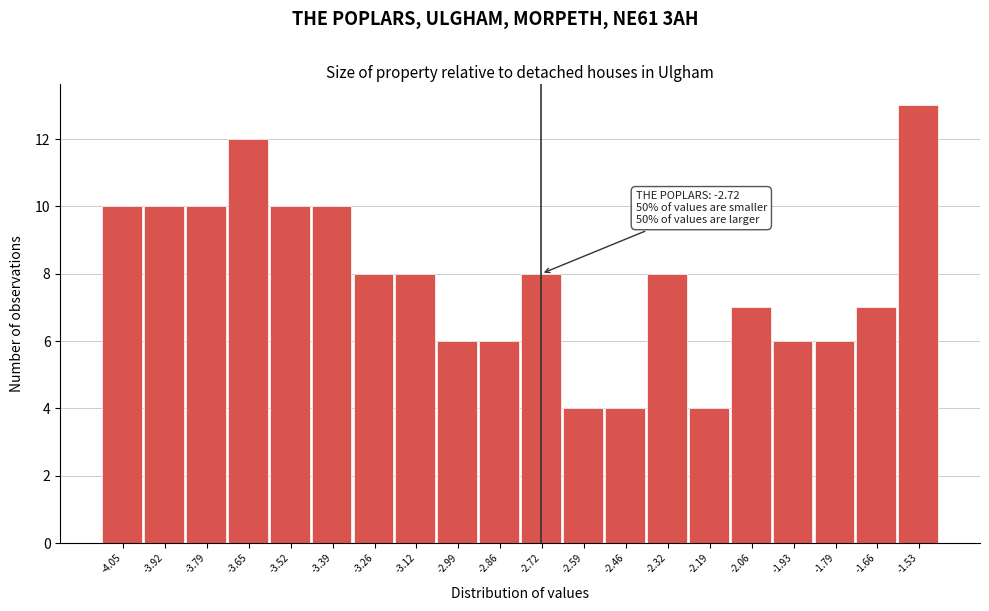

Over which range of the x-axis is the bar tallest?

-1.60 to -1.46